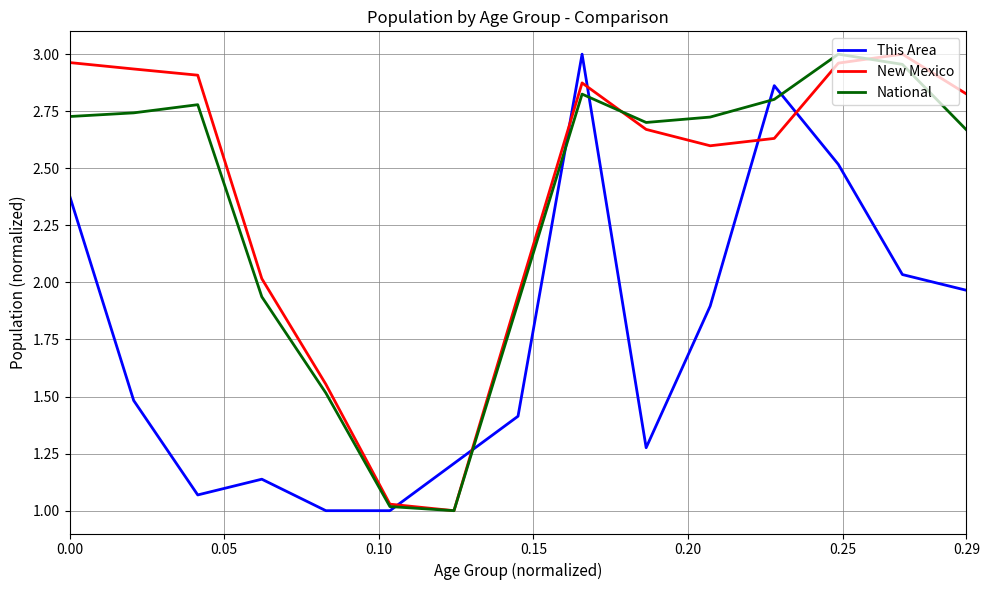

Does the chart have visible grid lines?

Yes